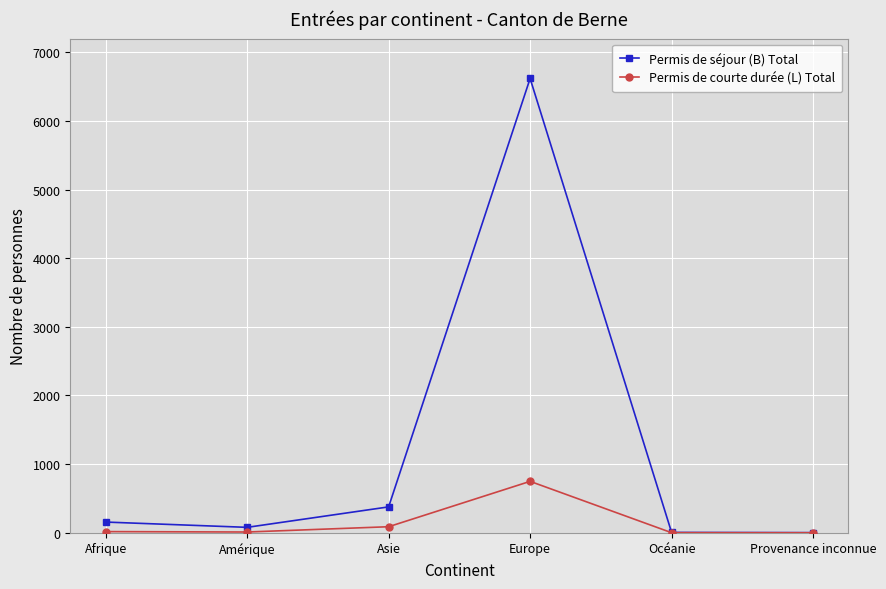

What is the greatest value displayed?

6618